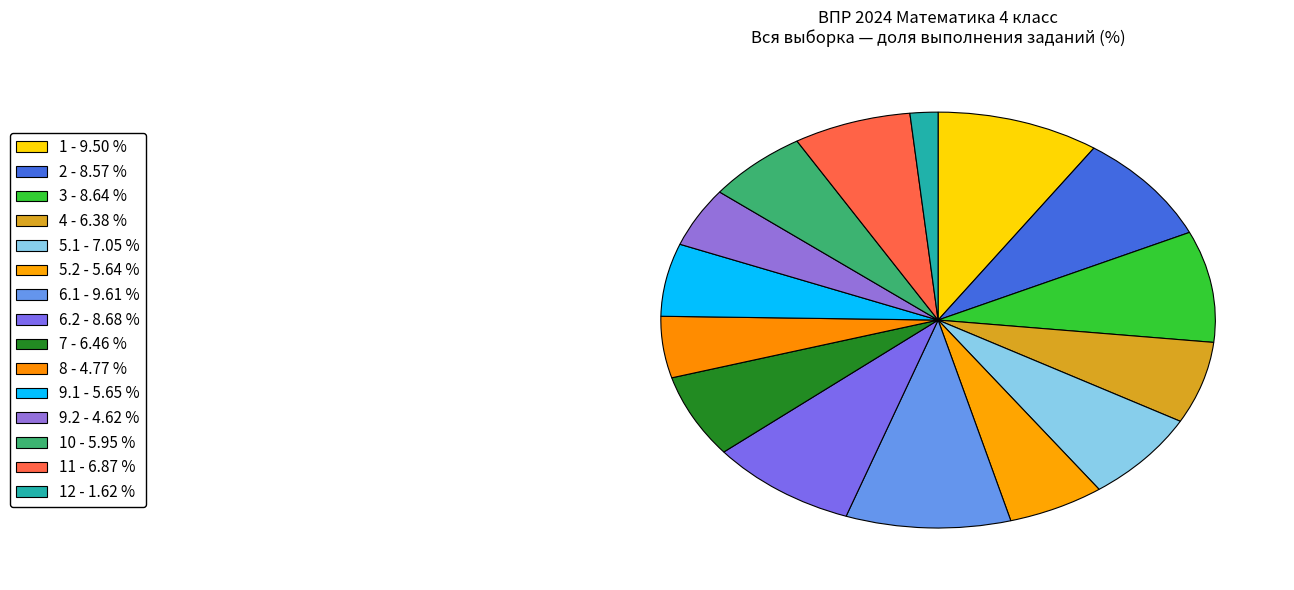

Rank the categories by value from highest to lowest.

6.1, 1, 6.2, 3, 2, 5.1, 11, 7, 4, 10, 9.1, 5.2, 8, 9.2, 12